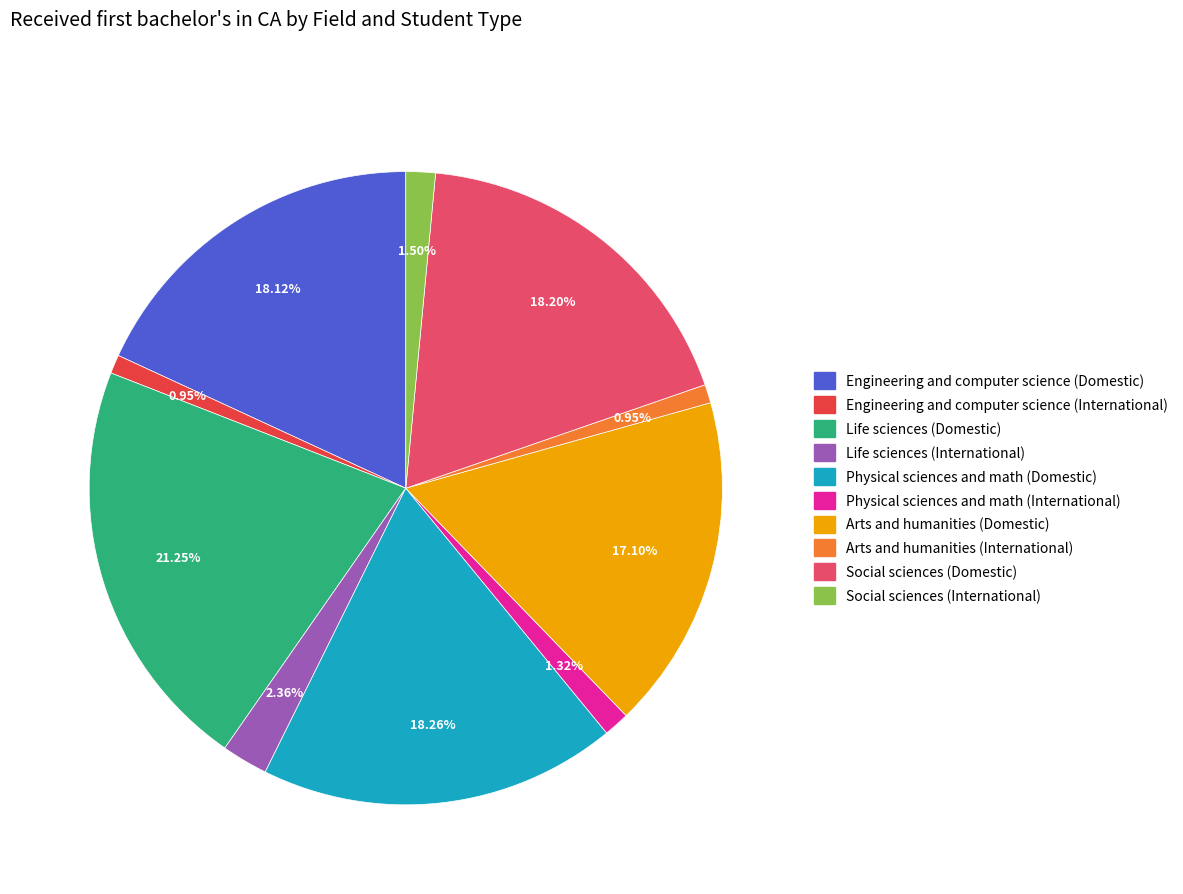

What is the largest slice in the pie chart?

Life sciences (Domestic)